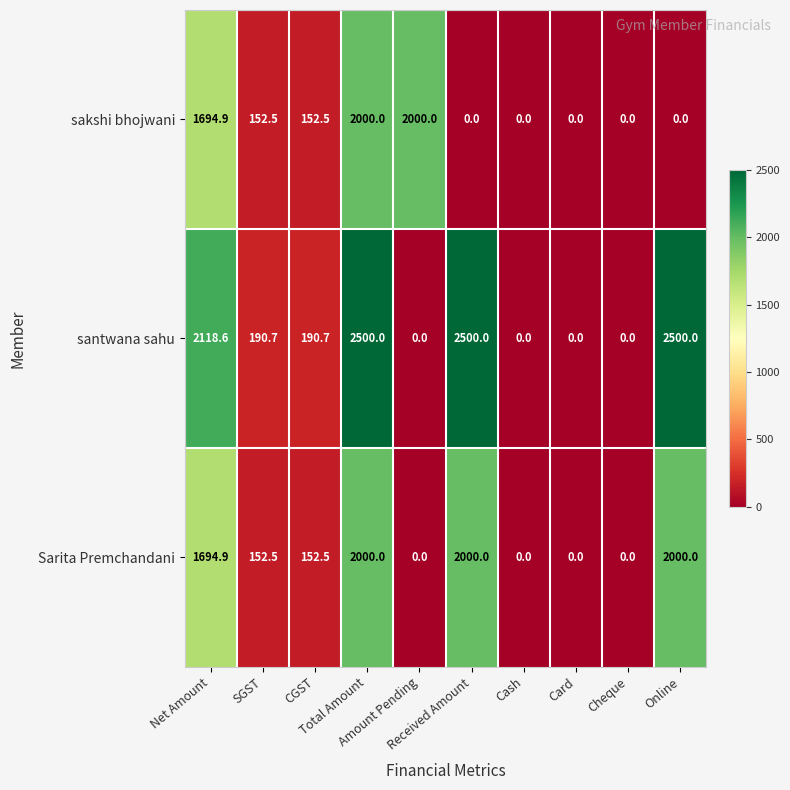

Which series has the largest total across all categories?

santwana sahu